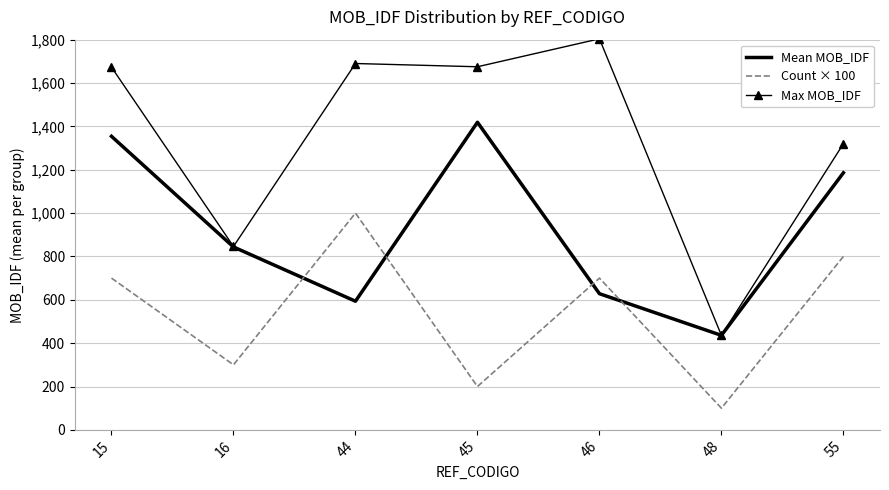

List the labels in order of Mean MOB_IDF value, smallest first.

48, 44, 46, 16, 55, 15, 45